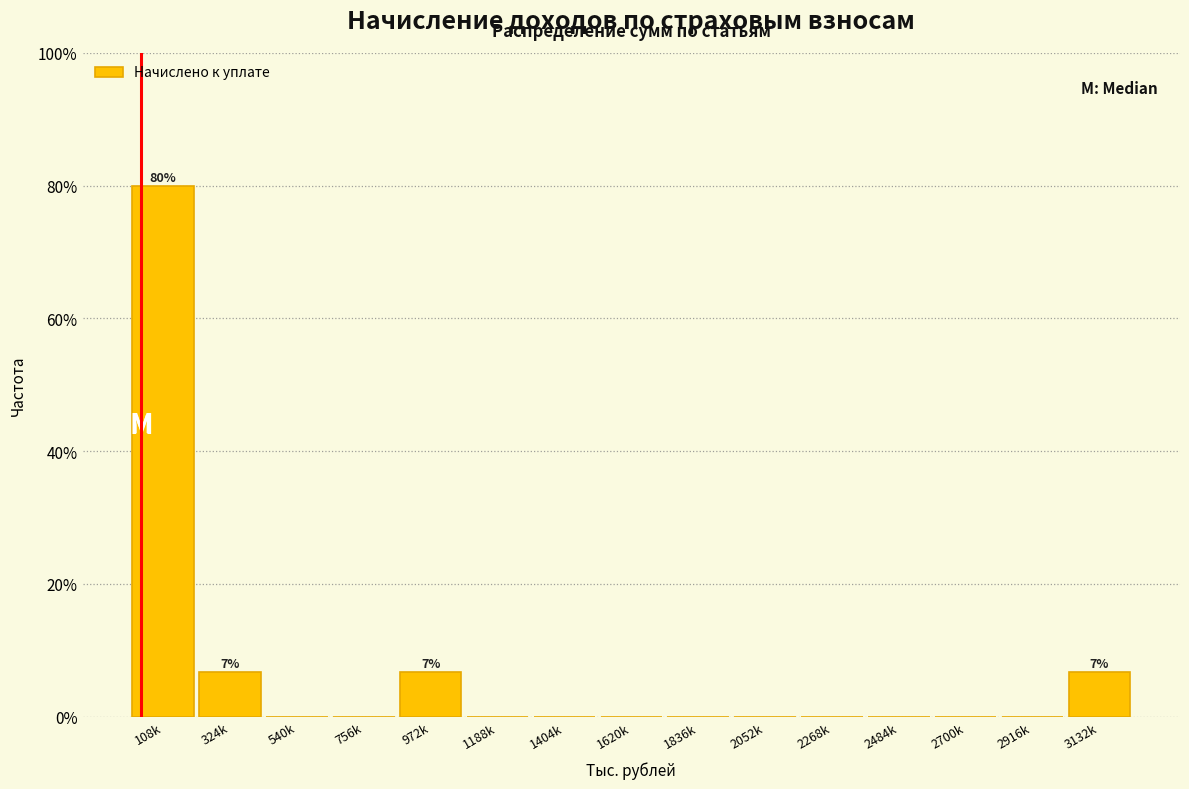

Reading right to left, transcribe all the data shown in this chart.

3132k=6.7	2916k=0.0	2700k=0.0	2484k=0.0	2268k=0.0	2052k=0.0	1836k=0.0	1620k=0.0	1404k=0.0	1188k=0.0	972k=6.7	756k=0.0	540k=0.0	324k=6.7	108k=80.0